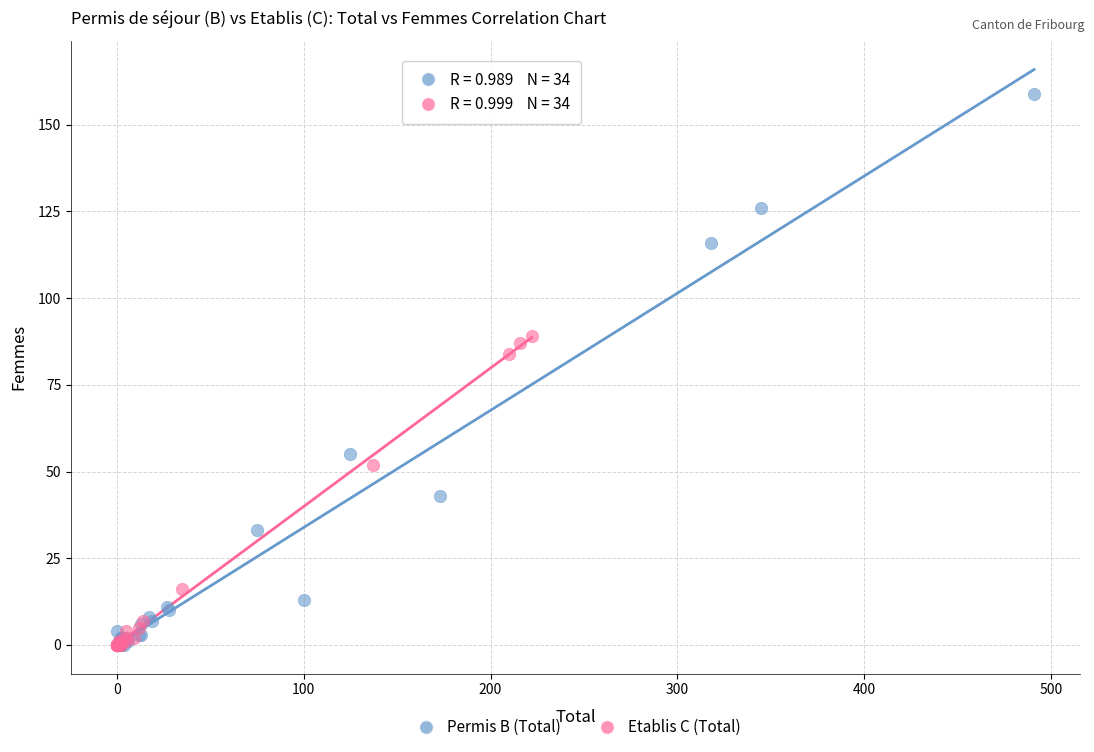

Which series contains the highest Y value?

Permis B (Total)